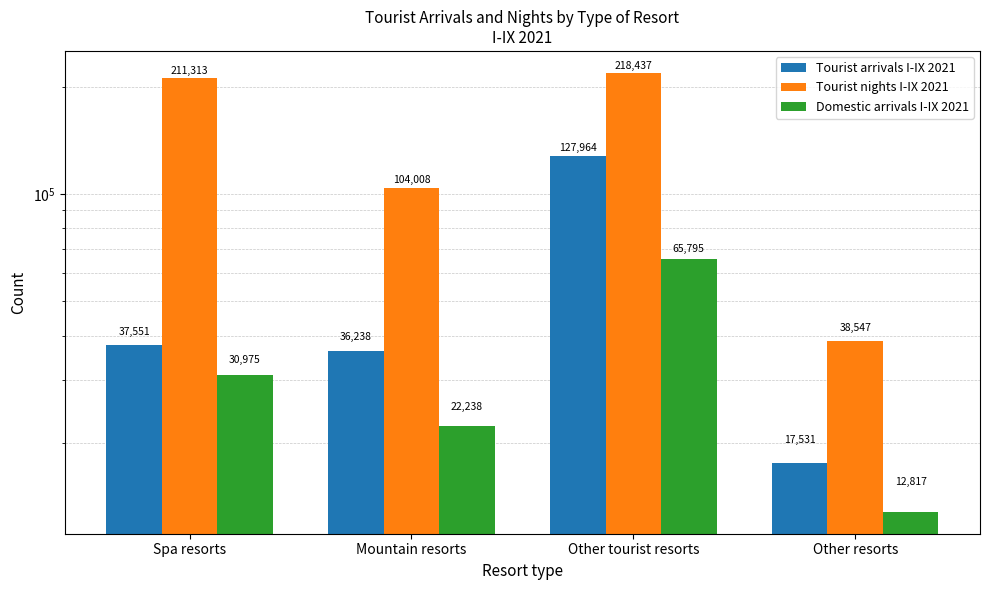

Reading right to left, list all the values displayed in this chart.

Tourist arrivals I-IX 2021: Other resorts=17531	Other tourist resorts=127964	Mountain resorts=36238	Spa resorts=37551
Tourist nights I-IX 2021: Other resorts=38547	Other tourist resorts=218437	Mountain resorts=104008	Spa resorts=211313
Domestic arrivals I-IX 2021: Other resorts=12817	Other tourist resorts=65795	Mountain resorts=22238	Spa resorts=30975